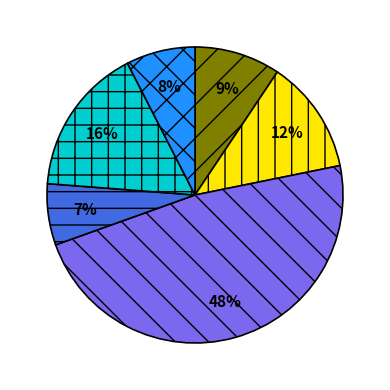

To the nearest percent, what is the average slice percentage?

17%